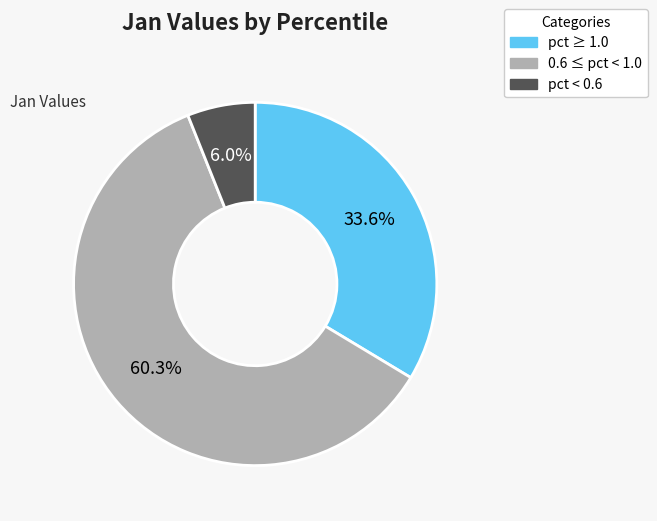

Is there any slice that represents more than half of the pie?

Yes